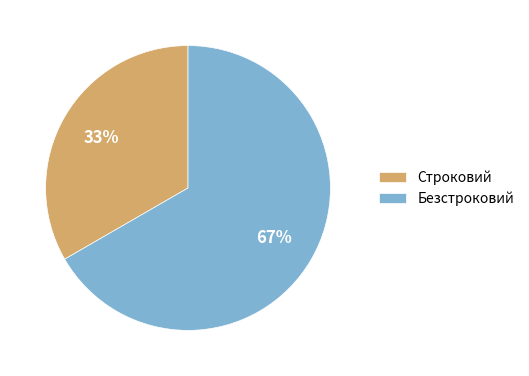

Count the number of slices in the pie.

2